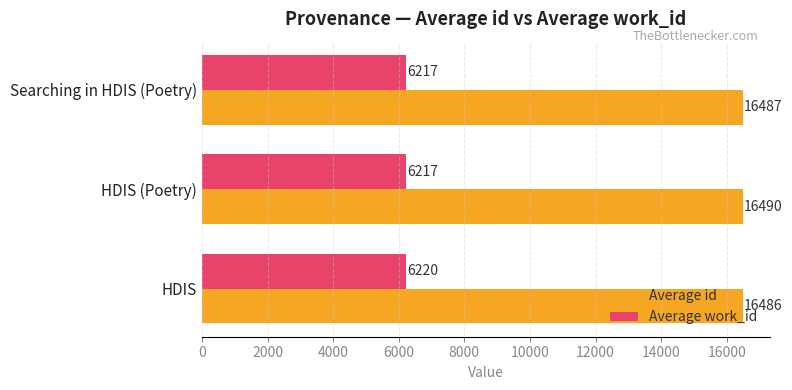

What is the maximum value shown in the chart?

16490.0